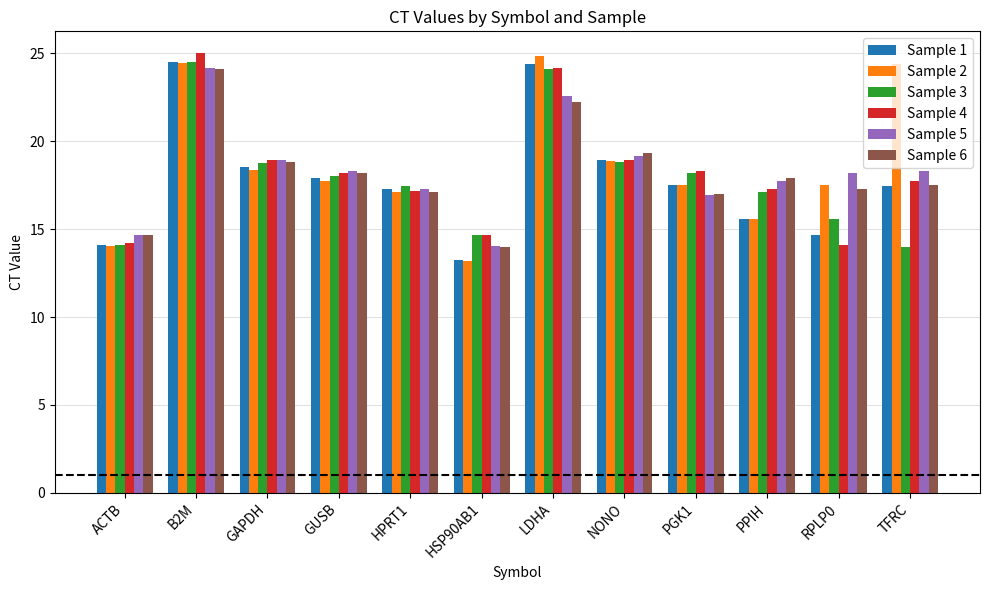

The value of Sample 2 at ACTB is 22.9. True or false?

False